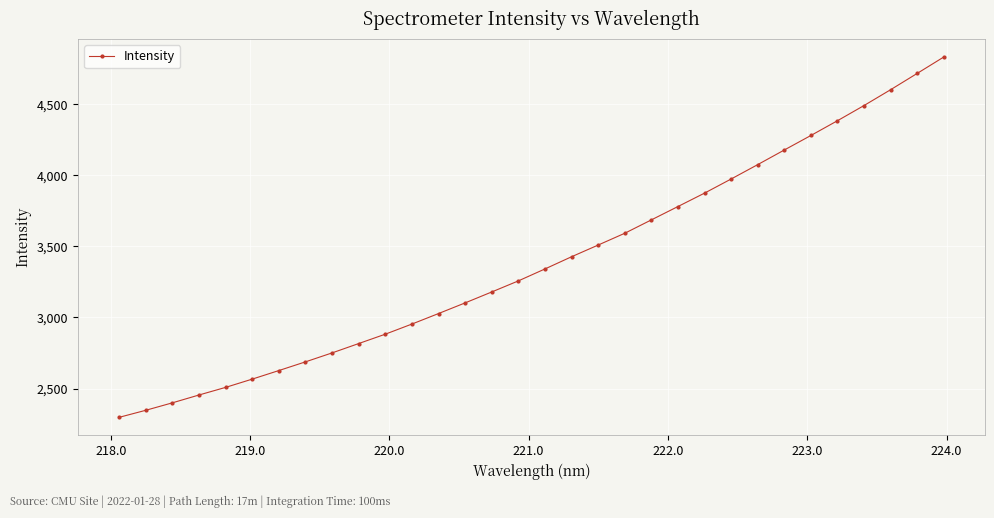

Count the number of data series in this chart.

1